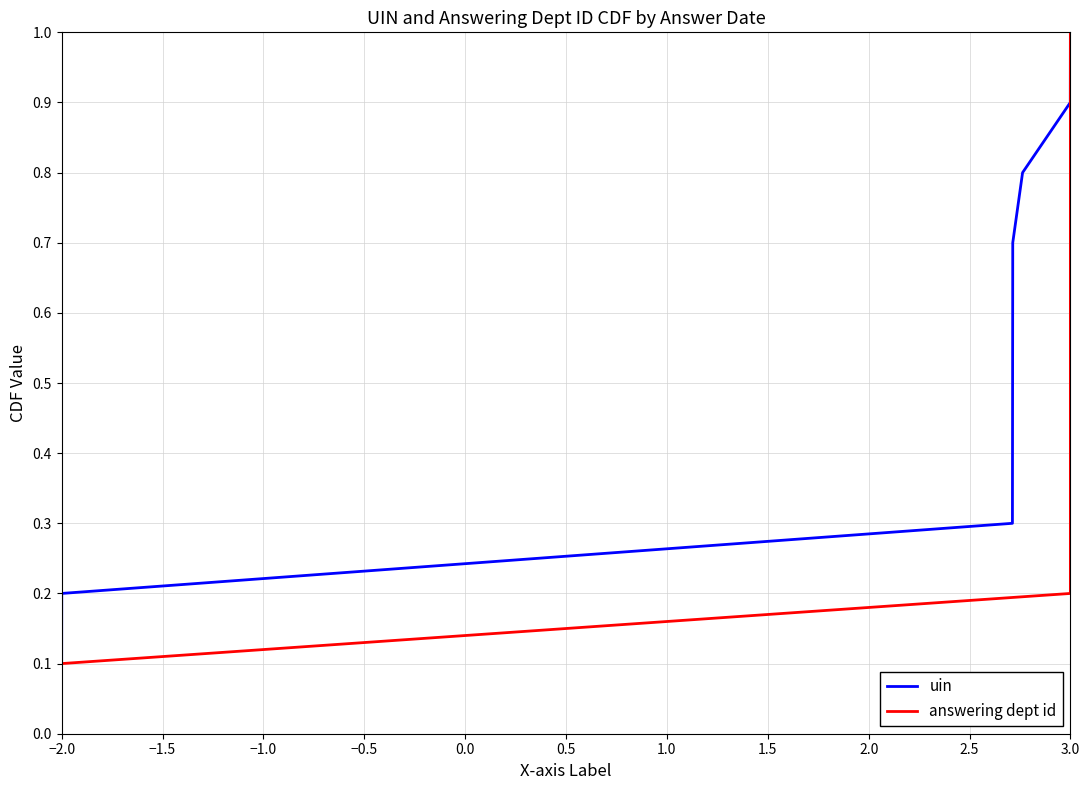

Which category has the lowest value across all series?

−2.0